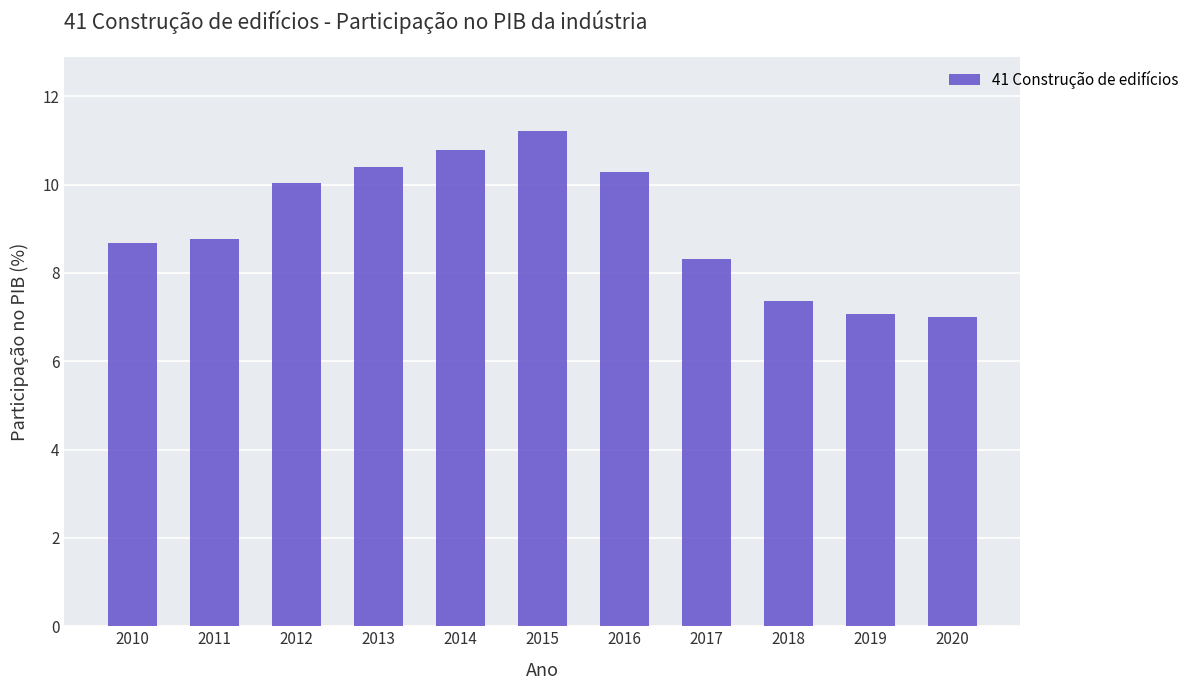

Is it true that the value at 2020 is 11.3?

False